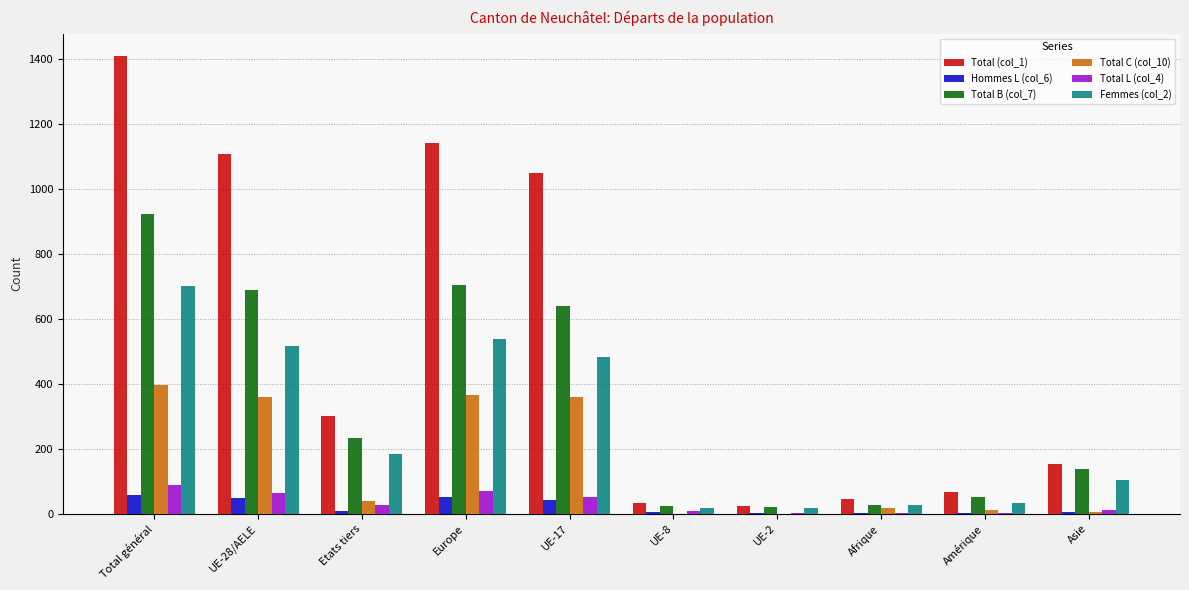

Which category has the highest value across all series?

Total général